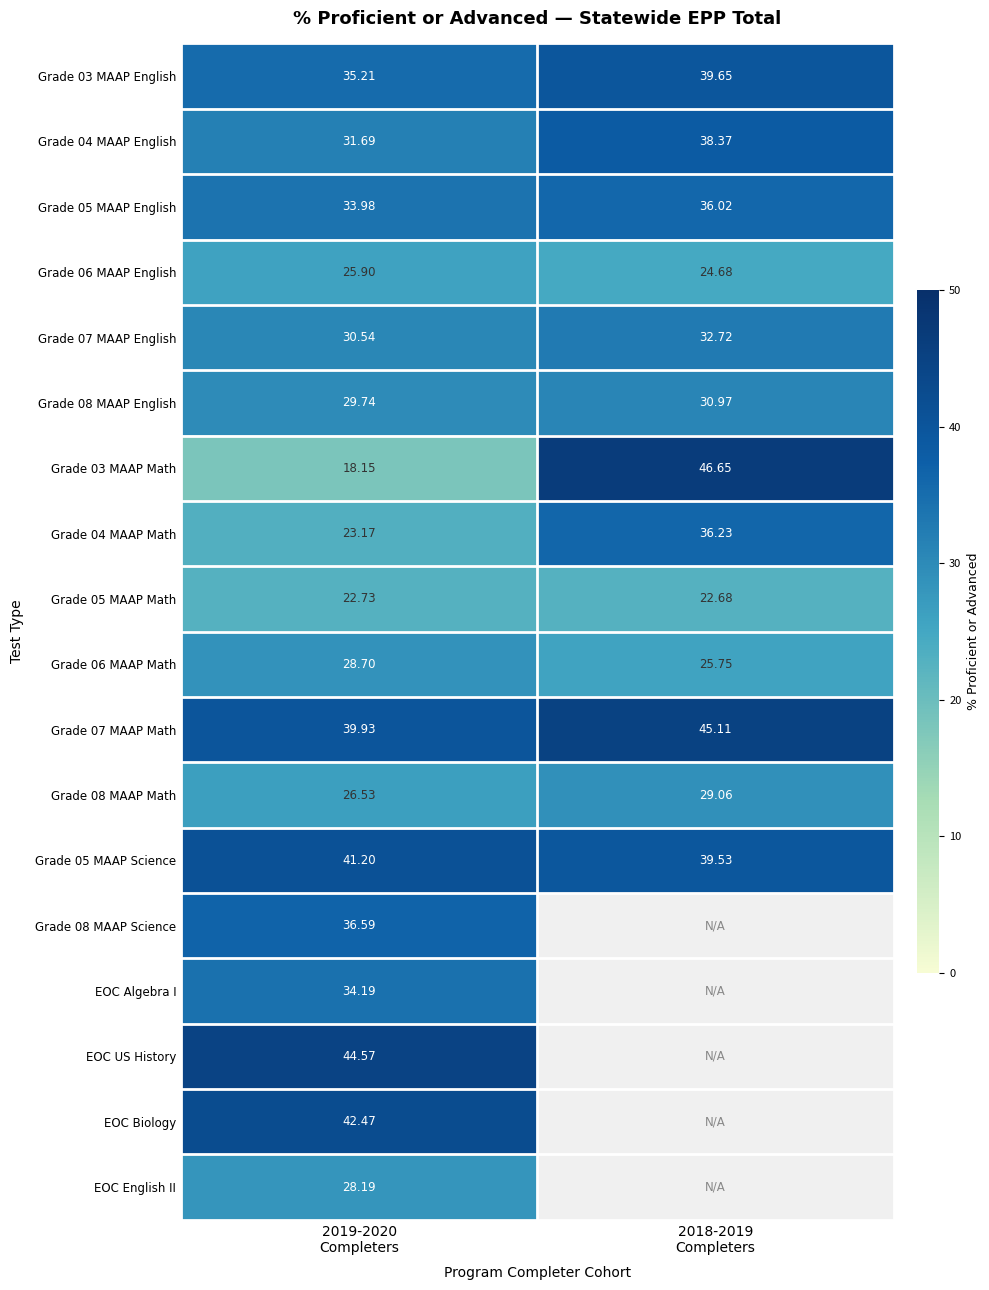

Which category has the highest value across all series?

2018-2019
Completers